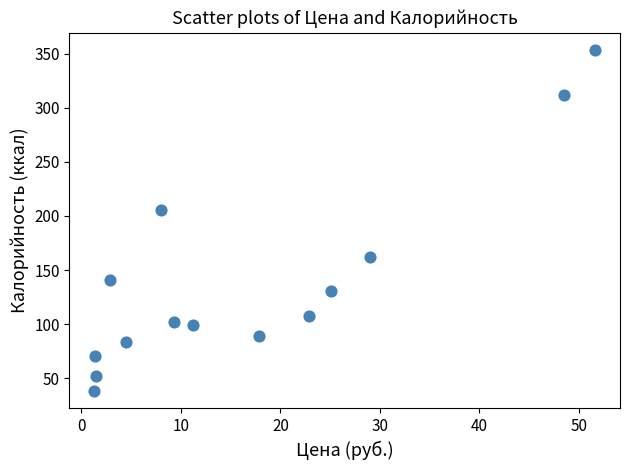

What Y value in the scatter plot is closest to 195?

205.5